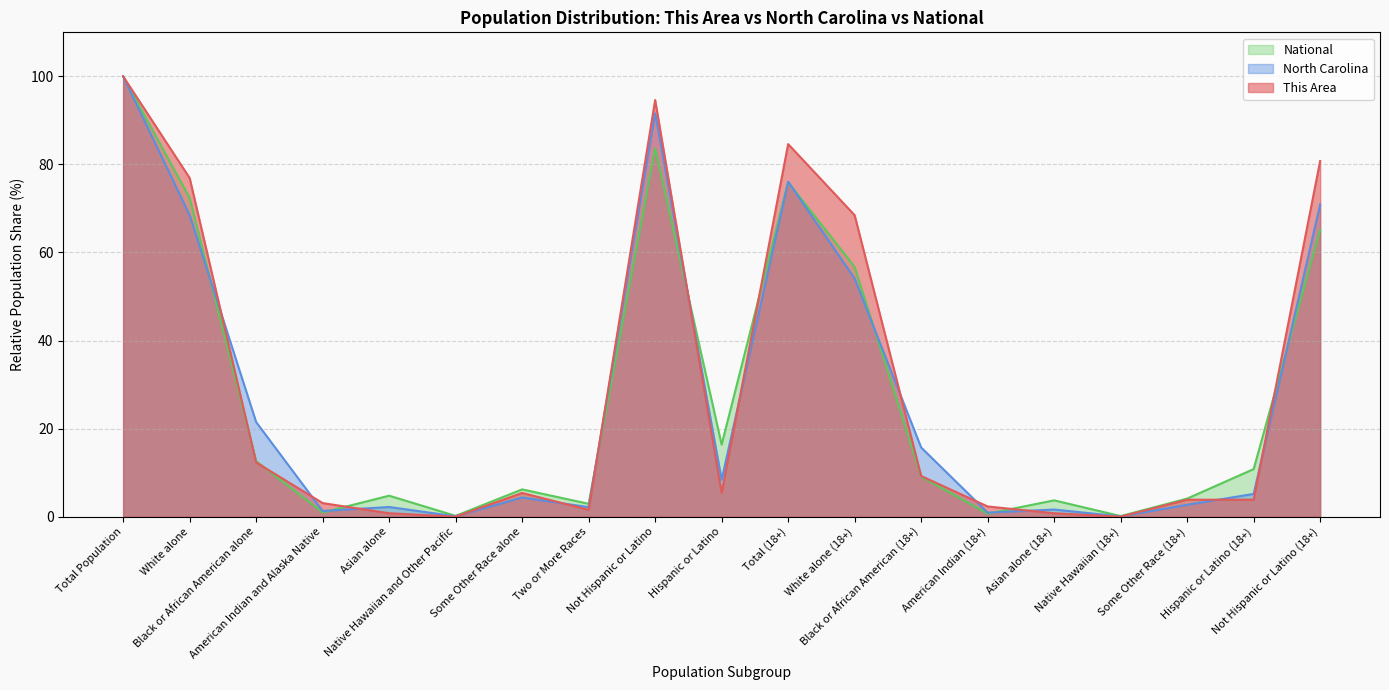

What is the label of the 2nd point from the right?

Hispanic or Latino (18+)